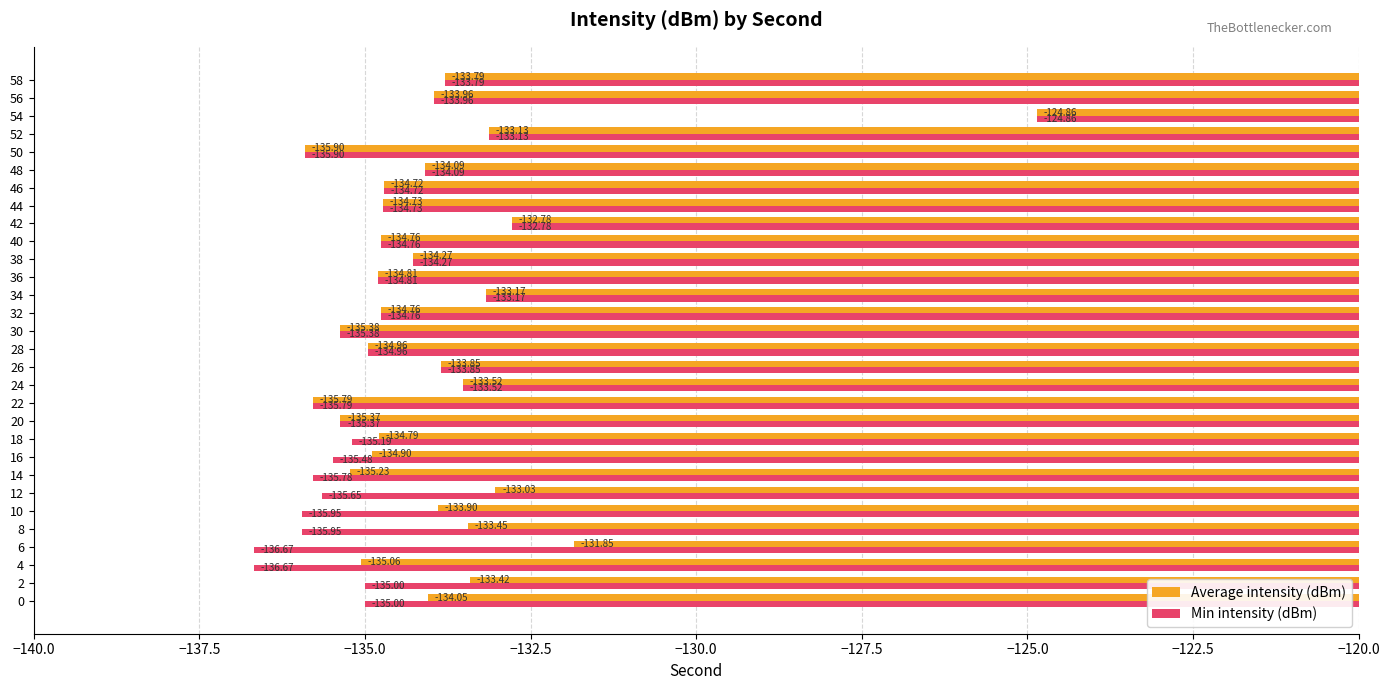

What is the total value across all series at 30?

-270.8